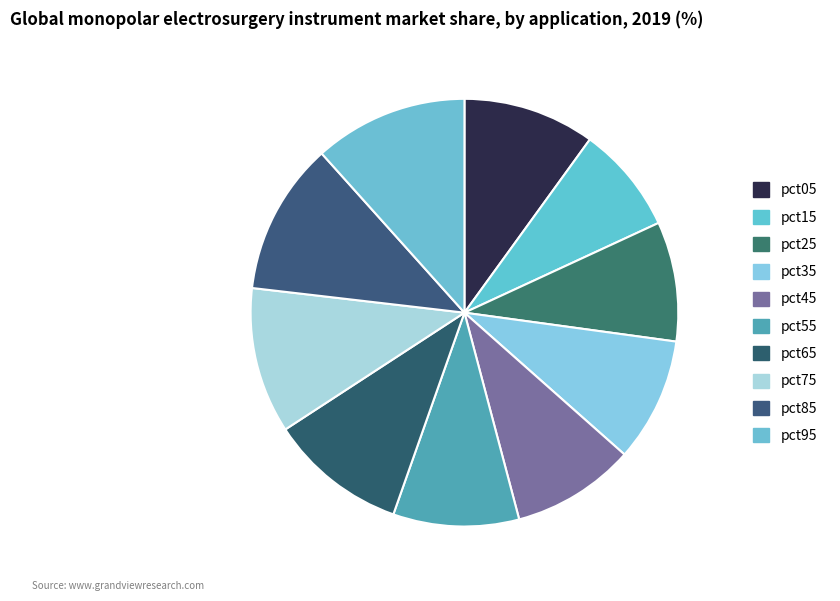

How many segments does this pie chart have?

10